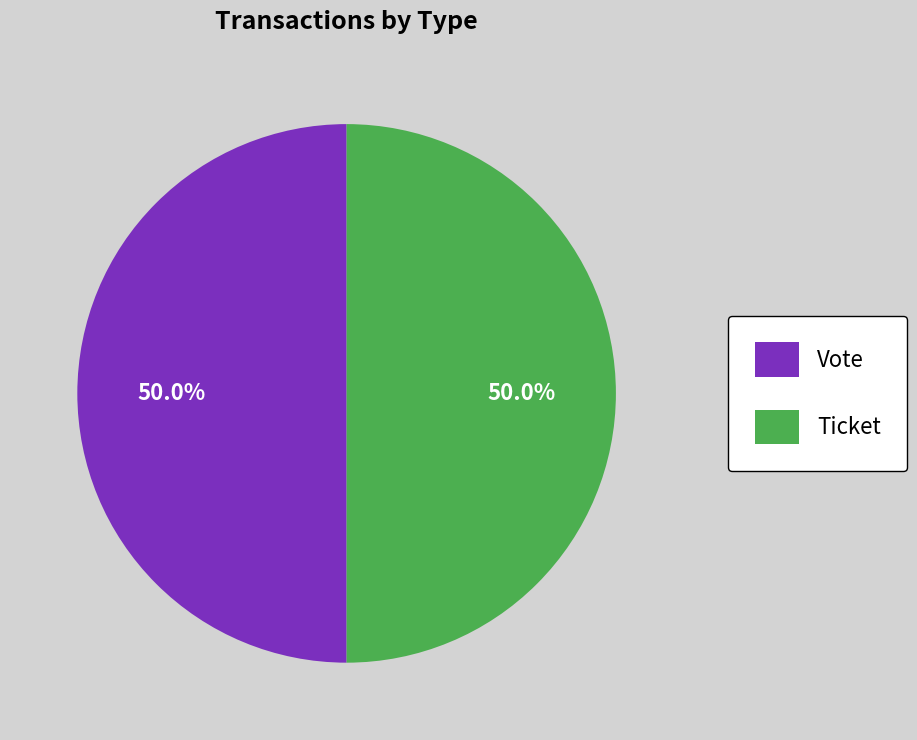

How many segments does this pie chart have?

2